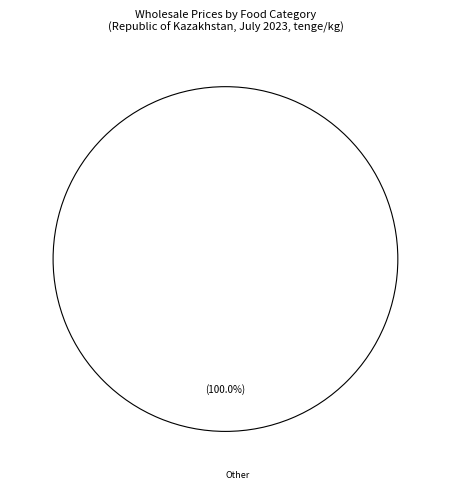

How many slices are in this pie chart?

1